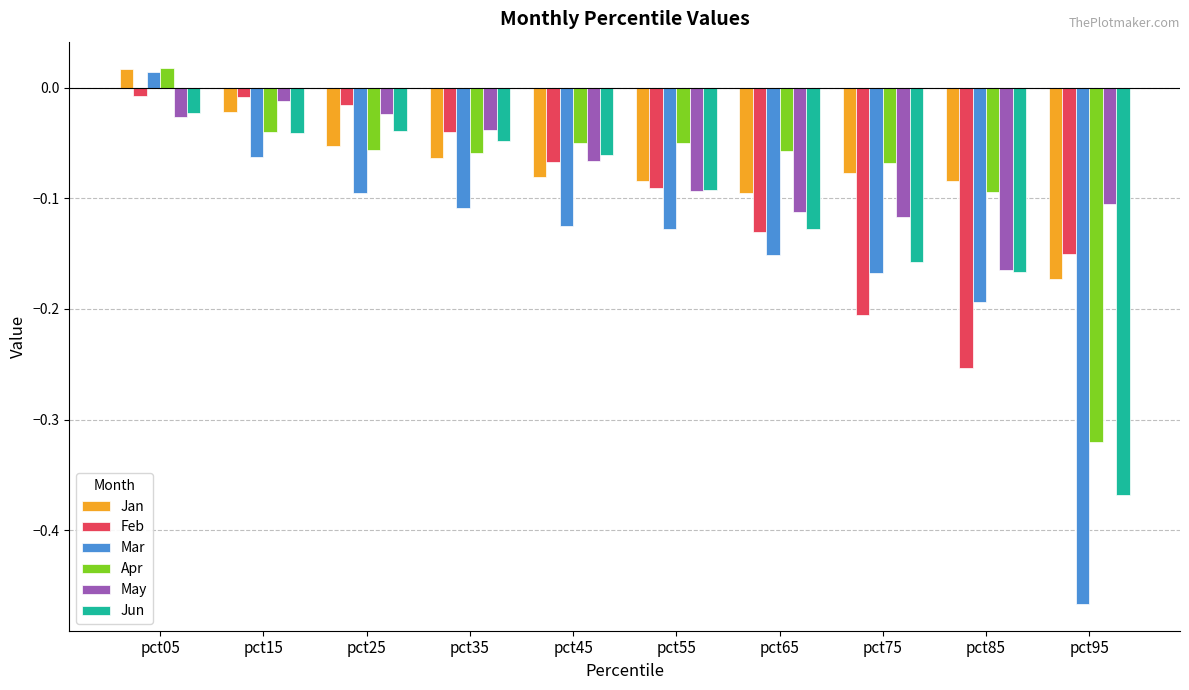

Between pct35 and pct75, which series saw the biggest shift?

Feb